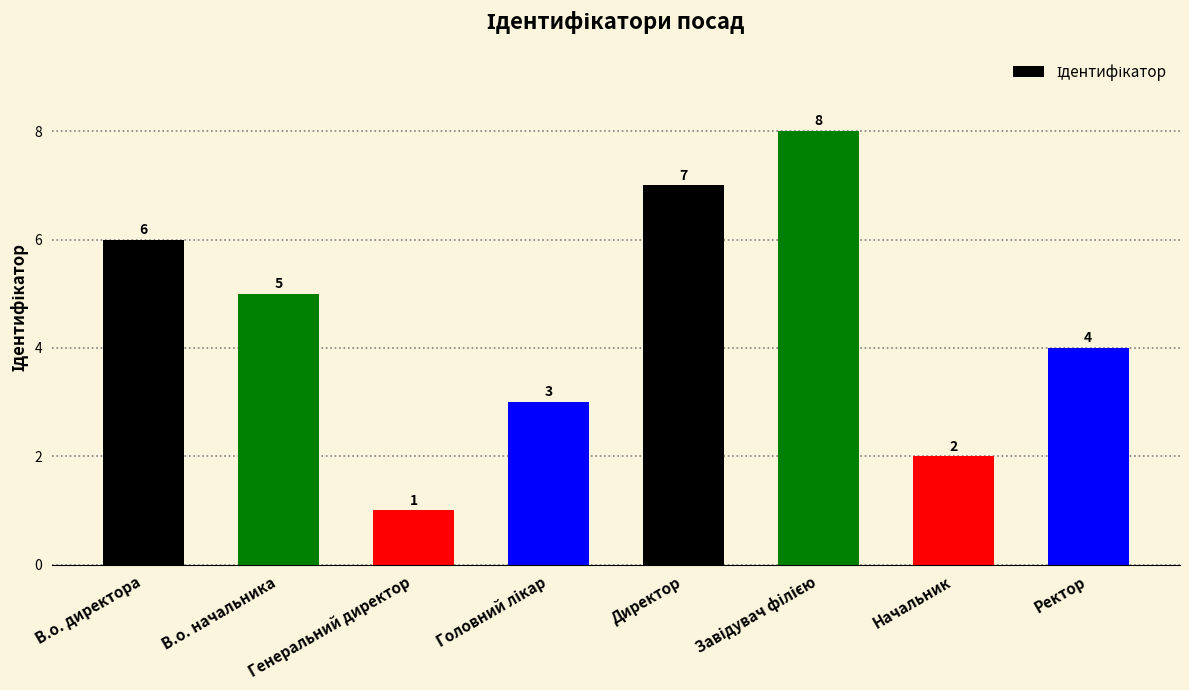

True or false: the data shows 7 at Директор.

True